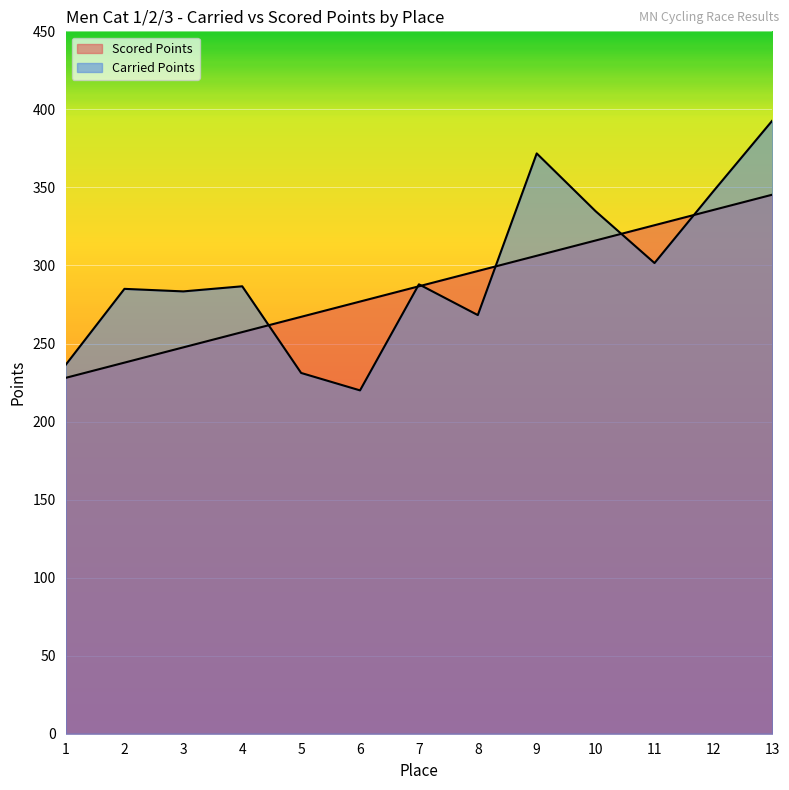

How many data points in Scored Points are above 286?

7